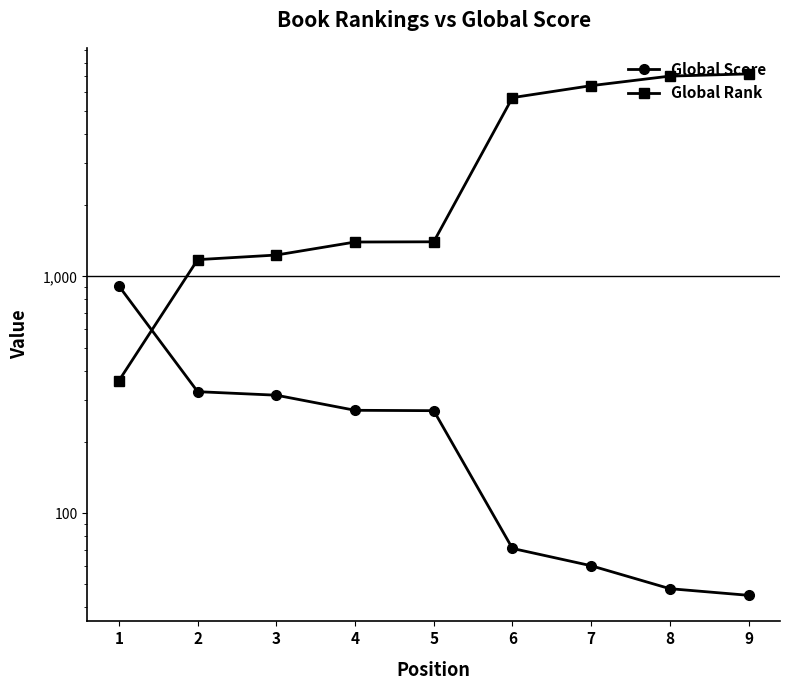

What is the lowest value of the Global Rank series?

363